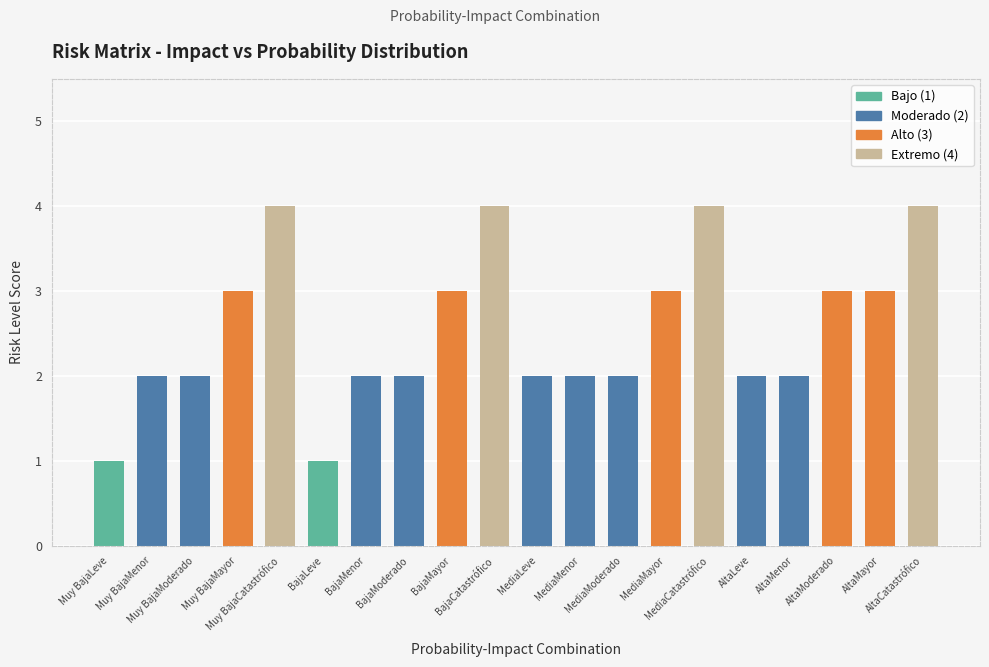

Approximately how many times larger is the value at BajaMayor compared to MediaLeve?

1.5